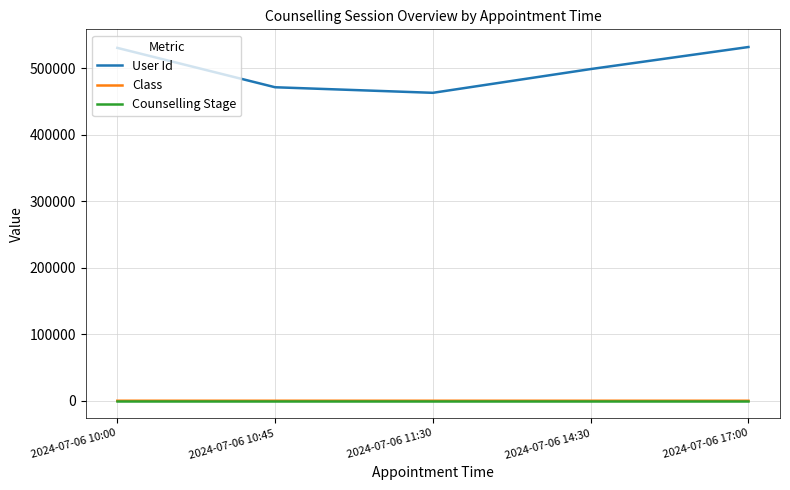

The User Id series shows 863022 at 2024-07-06 14:30. True or false?

False